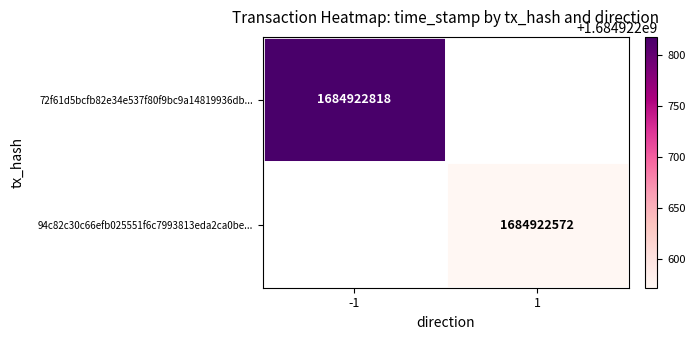

Rank the series by their average value, from lowest to highest.

94c82c30c66efb025551f6c7993813eda2ca0be, 72f61d5bcfb82e34e537f80f9bc9a14819936db